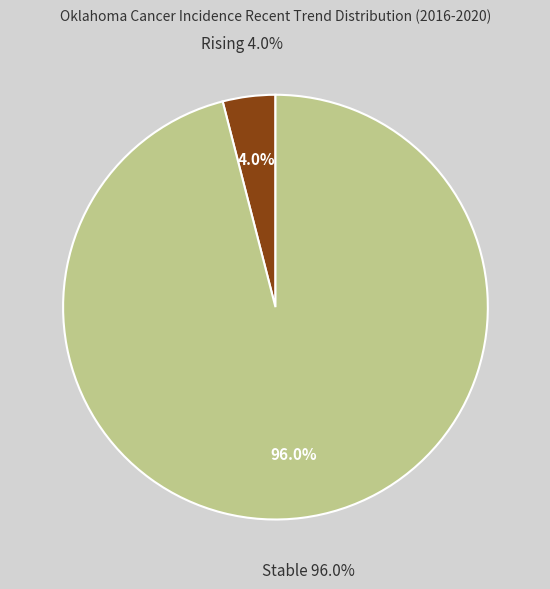

Which slice is the smallest?

rising